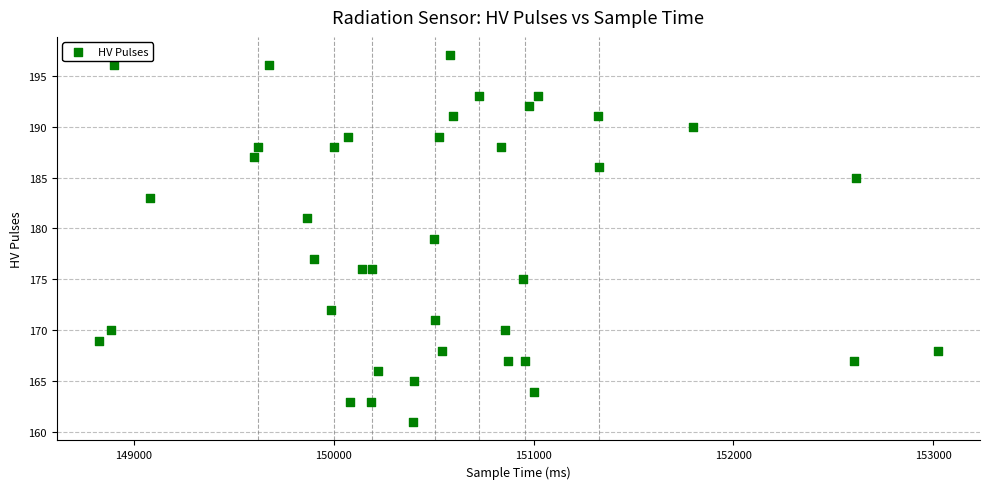

What is the range of Y values (max minus min)?

36